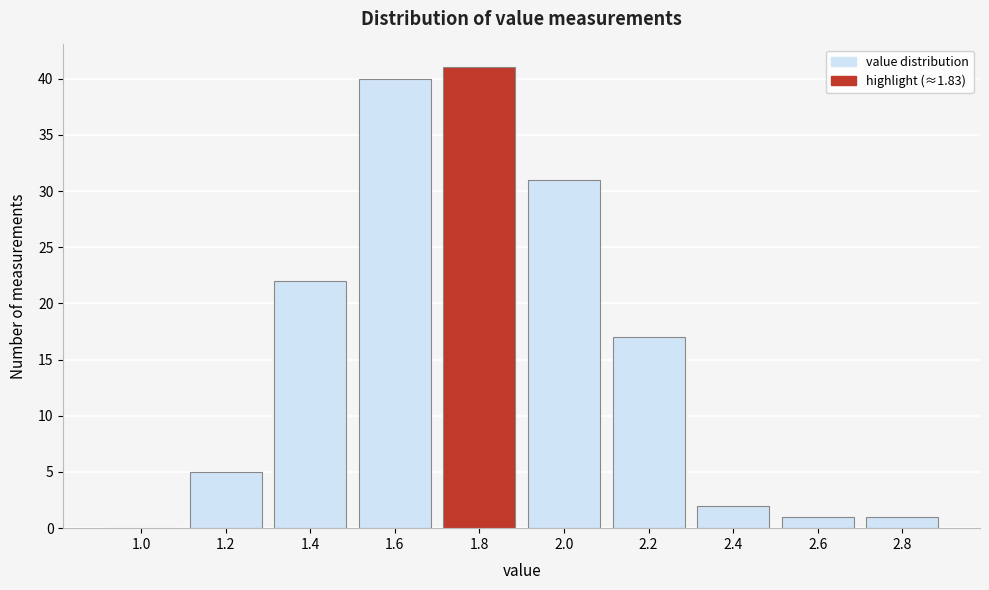

Reading right to left, what are all the values shown in this chart?

2.8=1	2.6=1	2.4=2	2.2=17	2.0=31	1.8=41	1.6=40	1.4=22	1.2=5	1.0=0